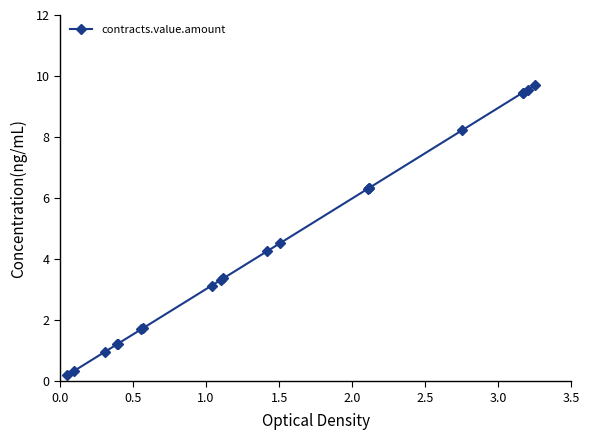

What is the smallest value displayed?

0.2